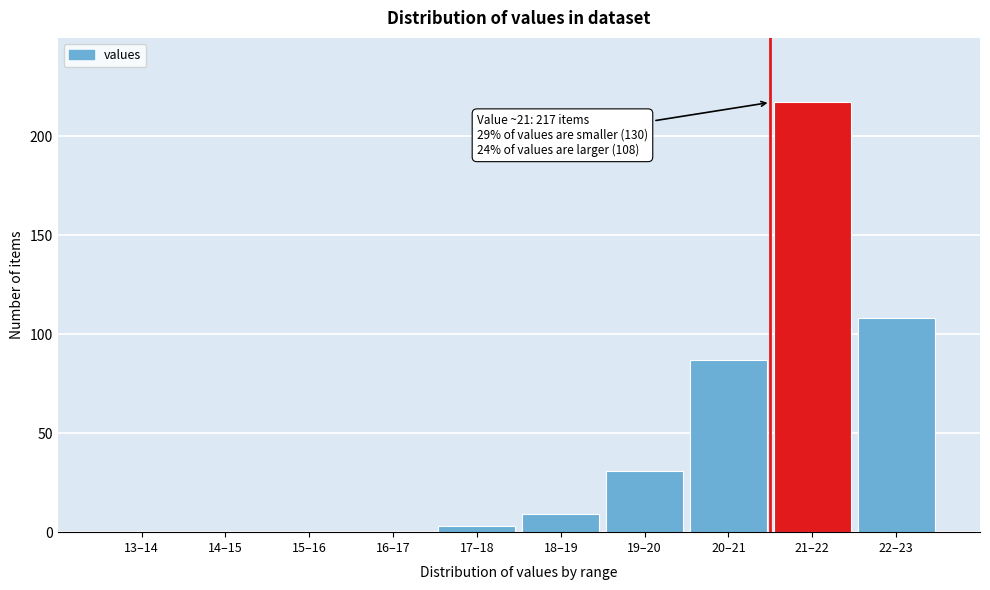

Reading right to left, what are all the values shown in this chart?

22–23=108	21–22=217	20–21=87	19–20=31	18–19=9	17–18=3	16–17=0	15–16=0	14–15=0	13–14=0